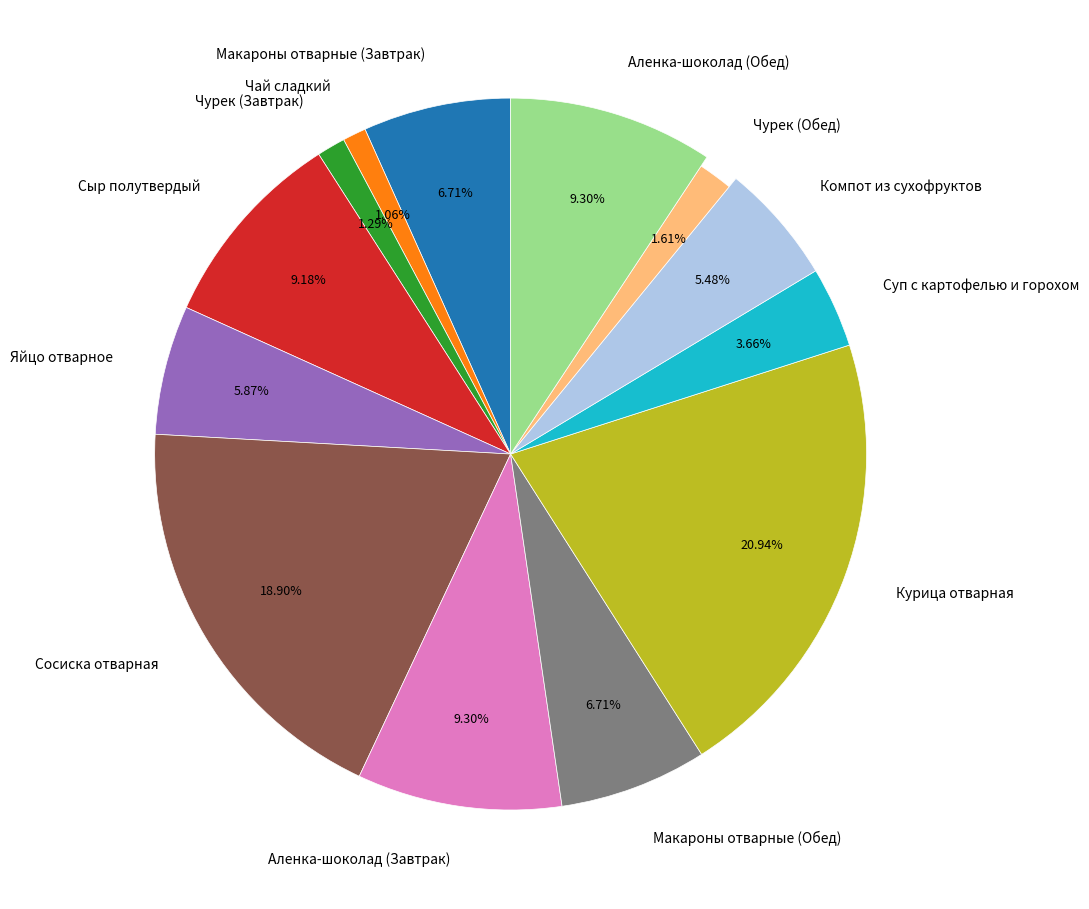

Is there any slice that represents more than half of the pie?

No